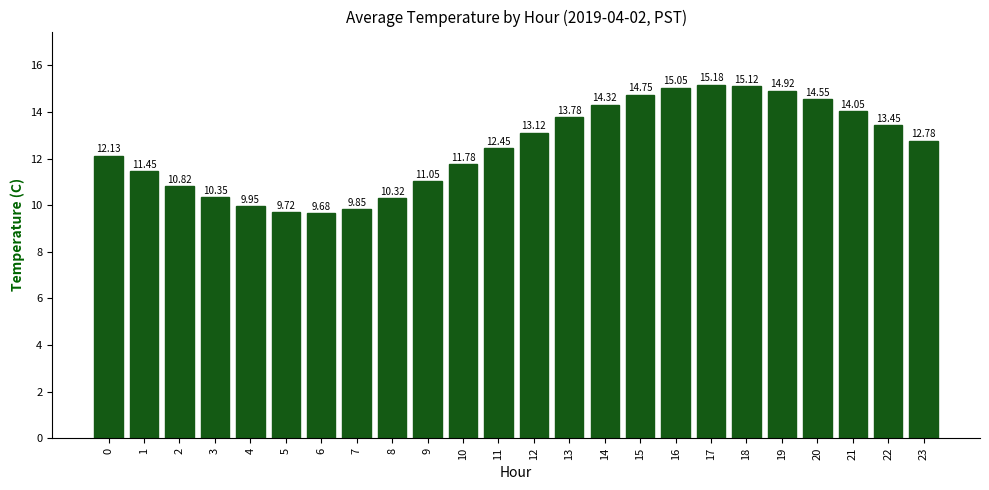

How many categories are shown in the chart?

24